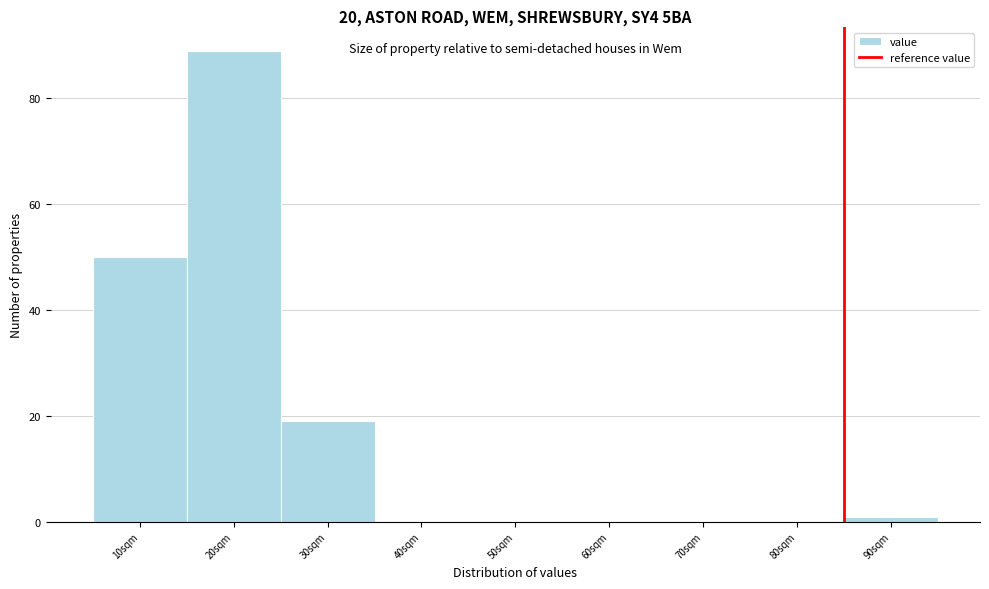

Reading right to left, list all the values displayed in this chart.

90sqm=1	80sqm=0	70sqm=0	60sqm=0	50sqm=0	40sqm=0	30sqm=19	20sqm=89	10sqm=50